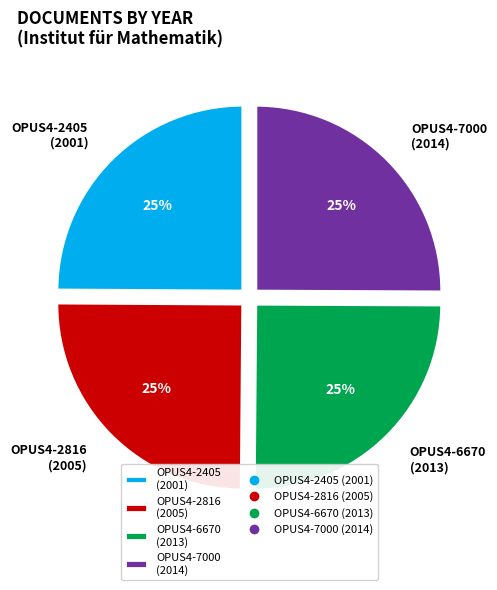

What is the ratio of the value at OPUS4-2816 (2005) to the value at OPUS4-2405 (2001)?

1.0